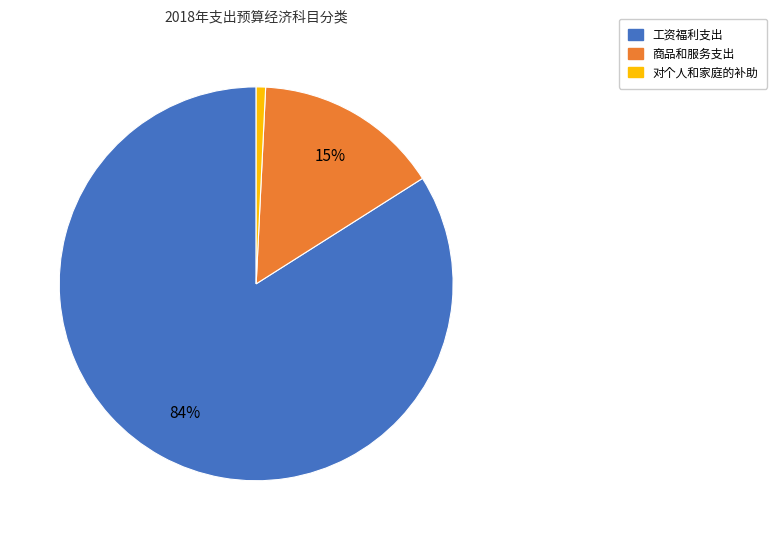

How many segments does this pie chart have?

3